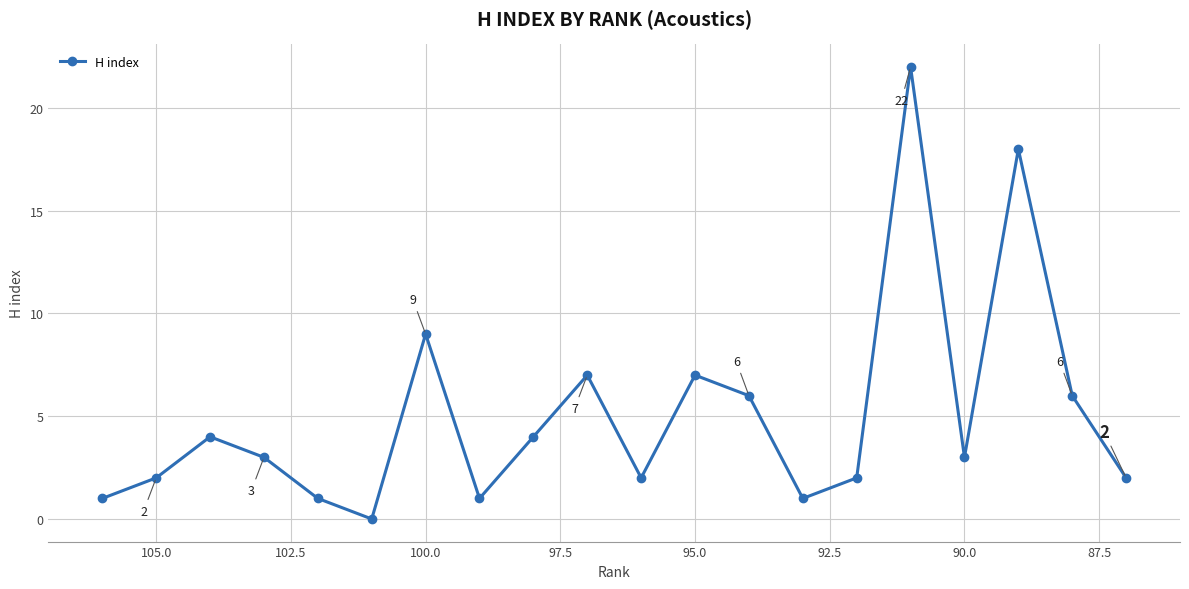

Is this an area chart (filled region under the line)?

No